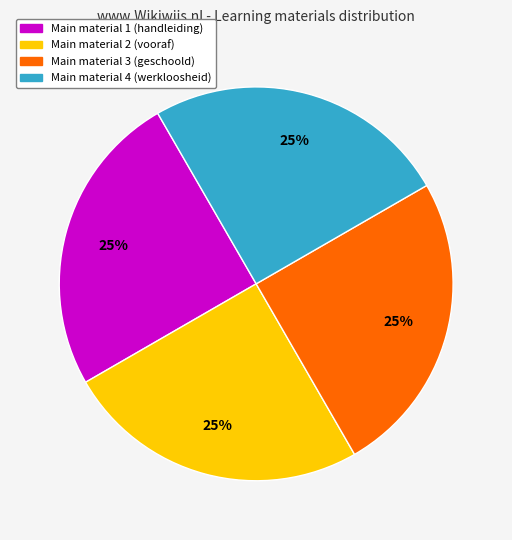

Is there any slice that represents more than half of the pie?

No